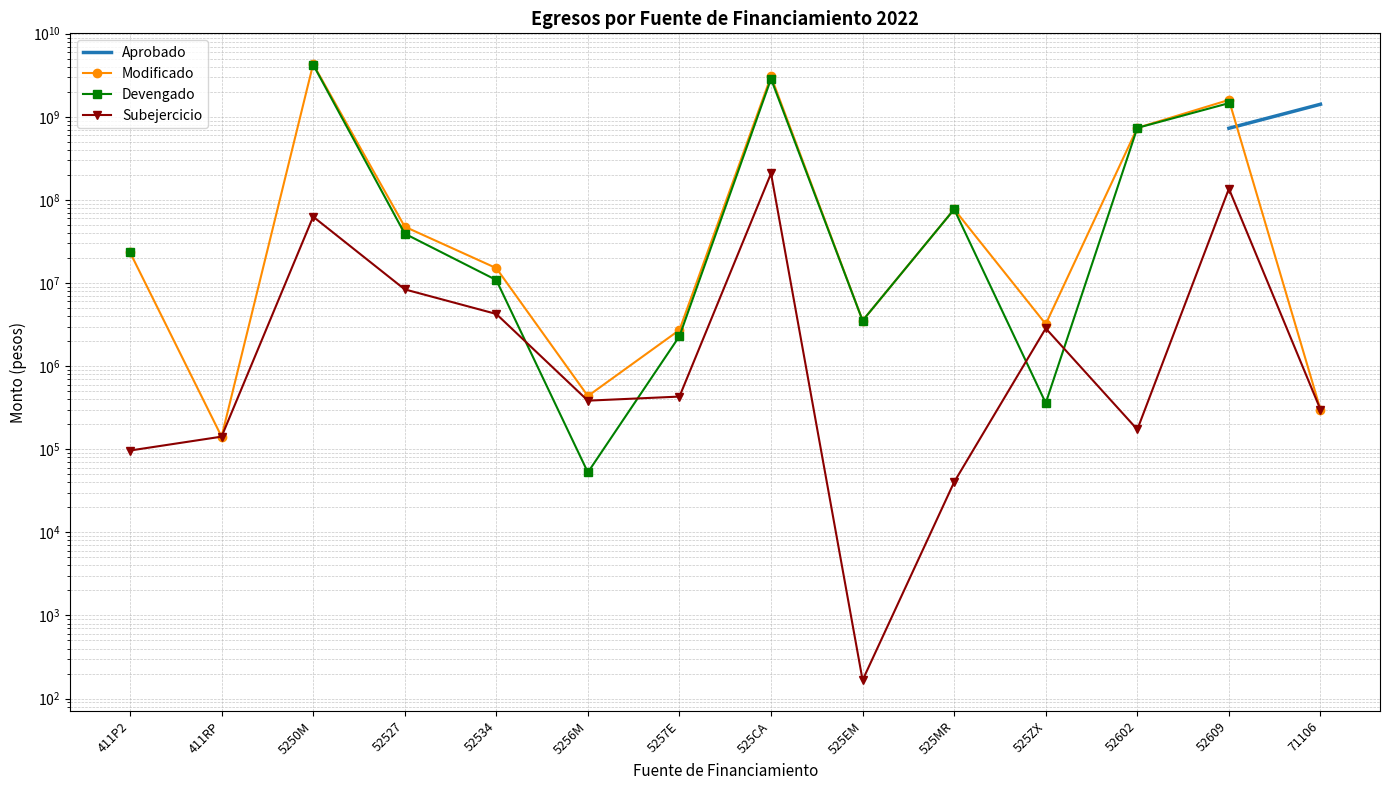

At which label is Modificado closest to 2153937165?

52609